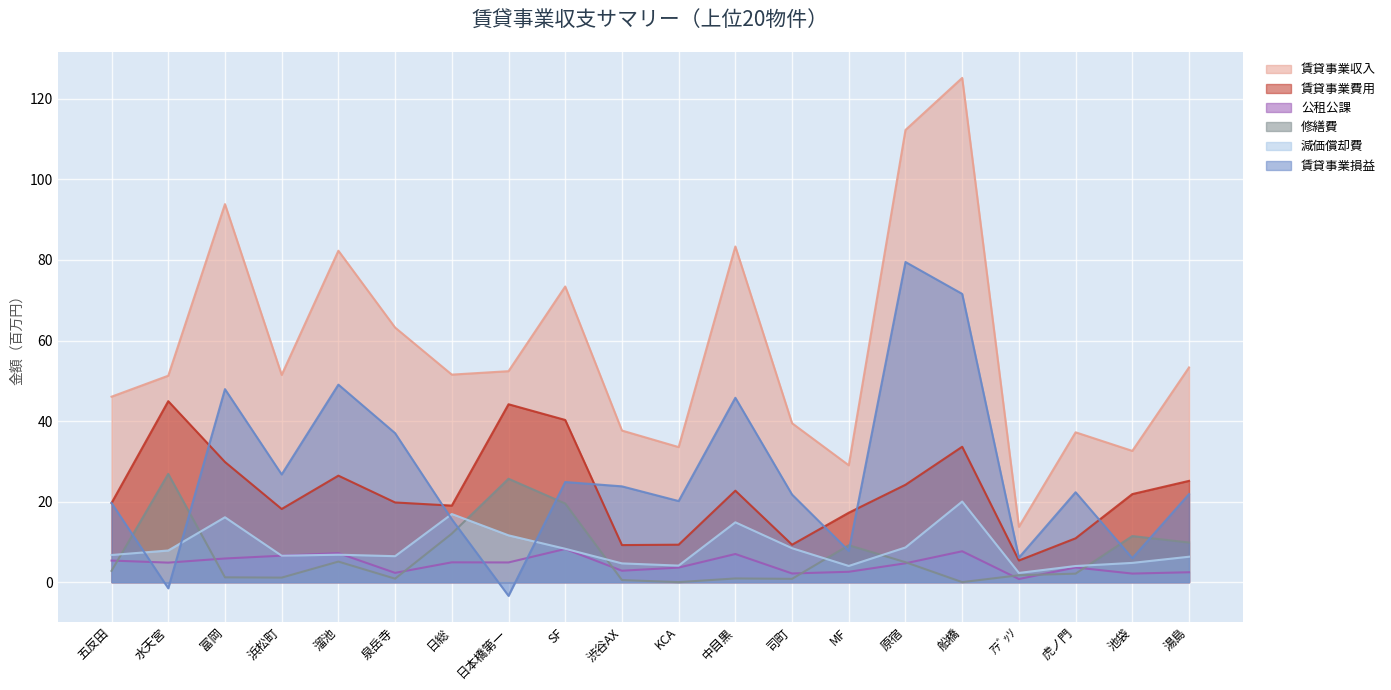

Is the value of 減価償却費 at 泉岳寺 greater than the value of 公租公課 at 池袋?

Yes